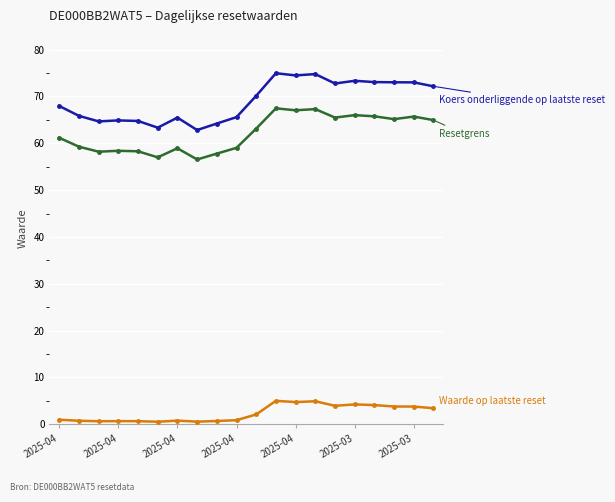

What is the maximum value shown in the chart?

75.0